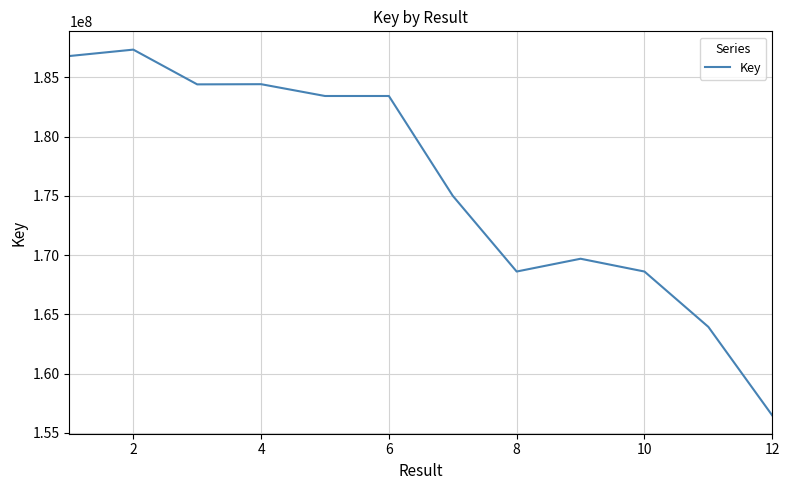

How many series are shown in this chart?

1